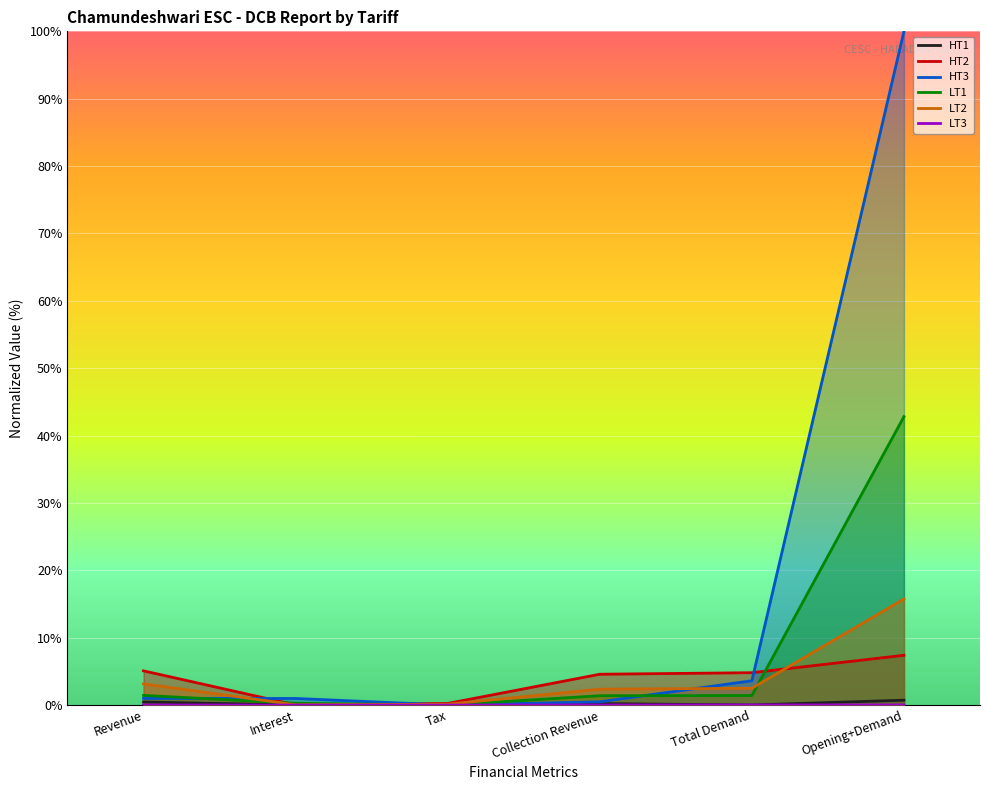

How many lines are shown in the chart?

6